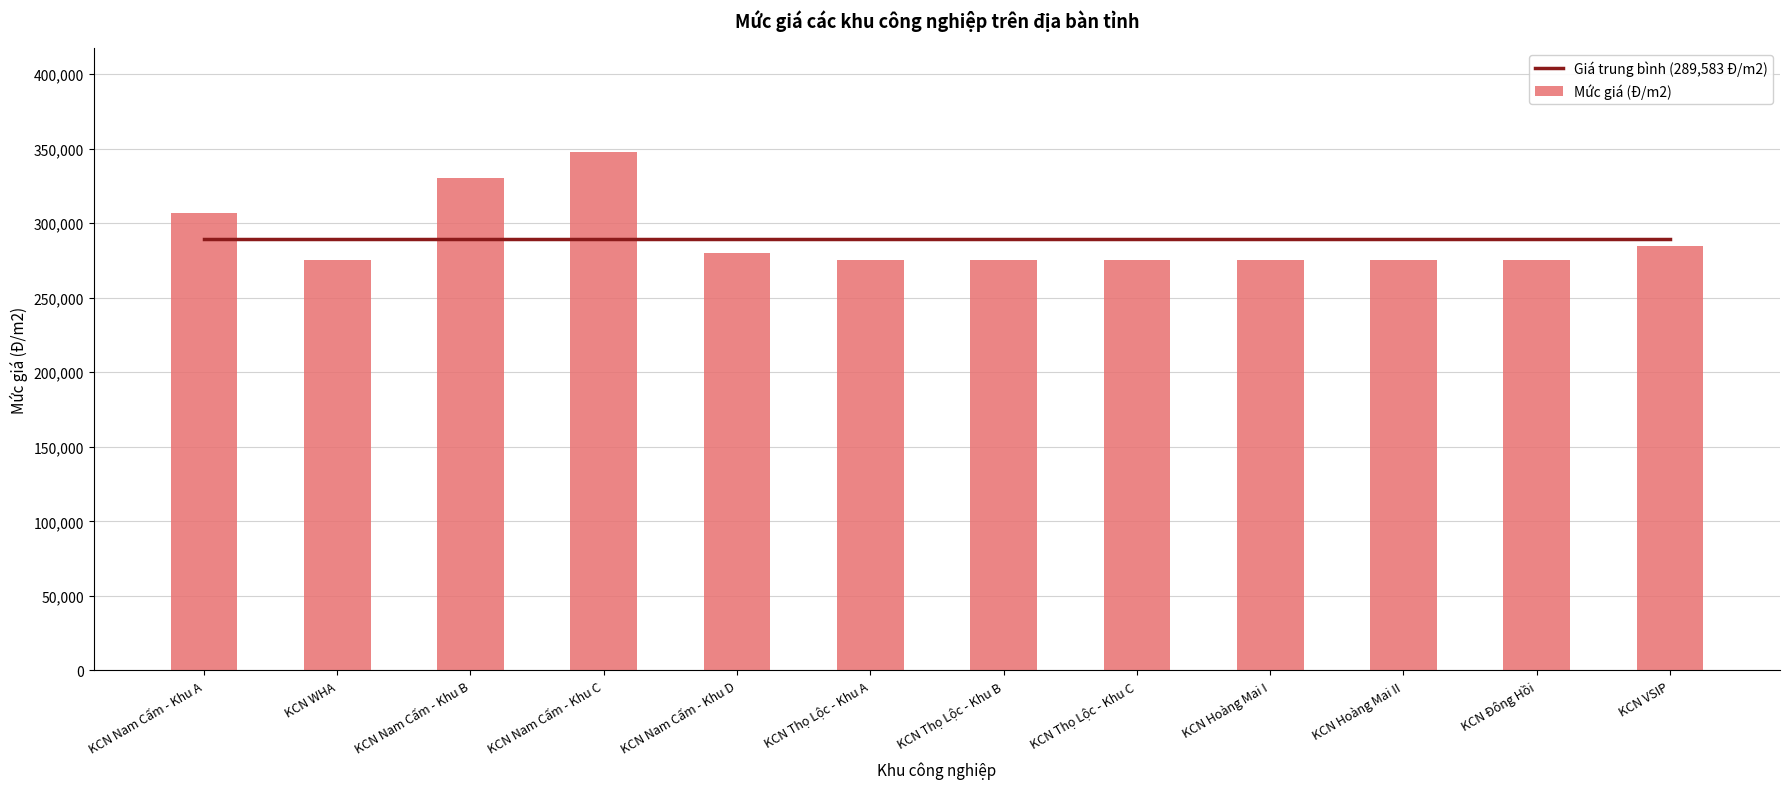

What is the highest value of the Mức giá (Đ/m2) series?

348000